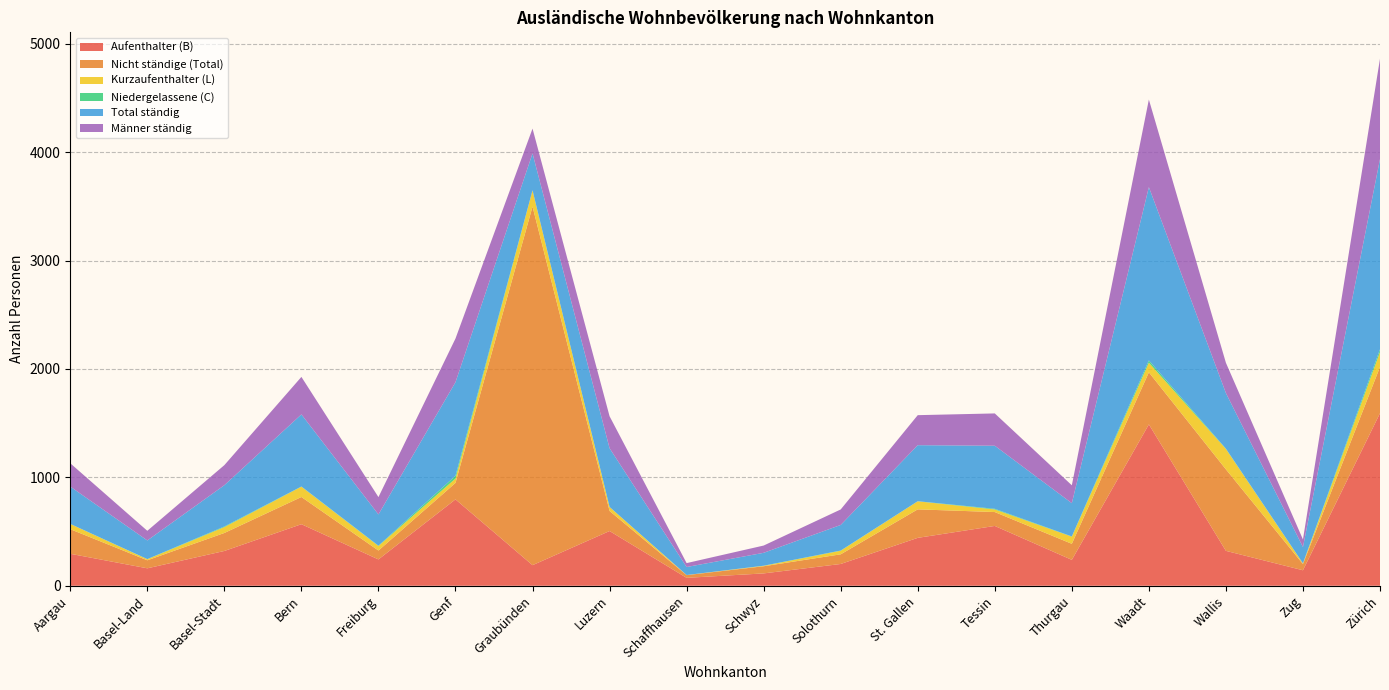

Reading left to right, what are all the values shown in this chart?

Aufenthalter (B): 295	161	321	568	243	797	190	505	73	114	201	442	552	239	1489	322	143	1592
Nicht ständige (Total): 227	74	166	251	82	152	3309	185	25	66	89	263	128	148	480	752	57	427
Kurzaufenthalter (L): 48	10	54	95	42	40	148	37	1	4	33	74	24	66	89	188	6	137
Niedergelassene (C): 1	1	6	2	3	26	2	0	0	1	2	1	6	2	21	3	1	26
Total ständig: 344	172	381	665	288	863	340	542	74	119	236	517	582	307	1599	513	150	1755
Männer ständig: 215	89	185	346	160	403	229	295	36	67	143	277	298	165	808	279	70	926